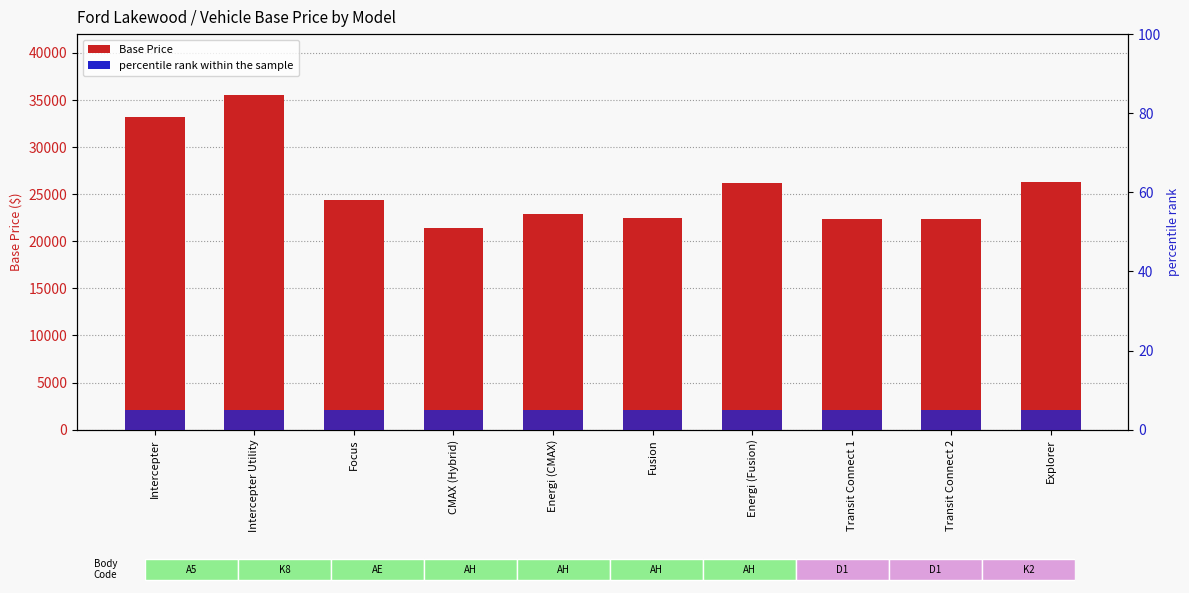

Which series has the largest range (max minus min)?

Base Price